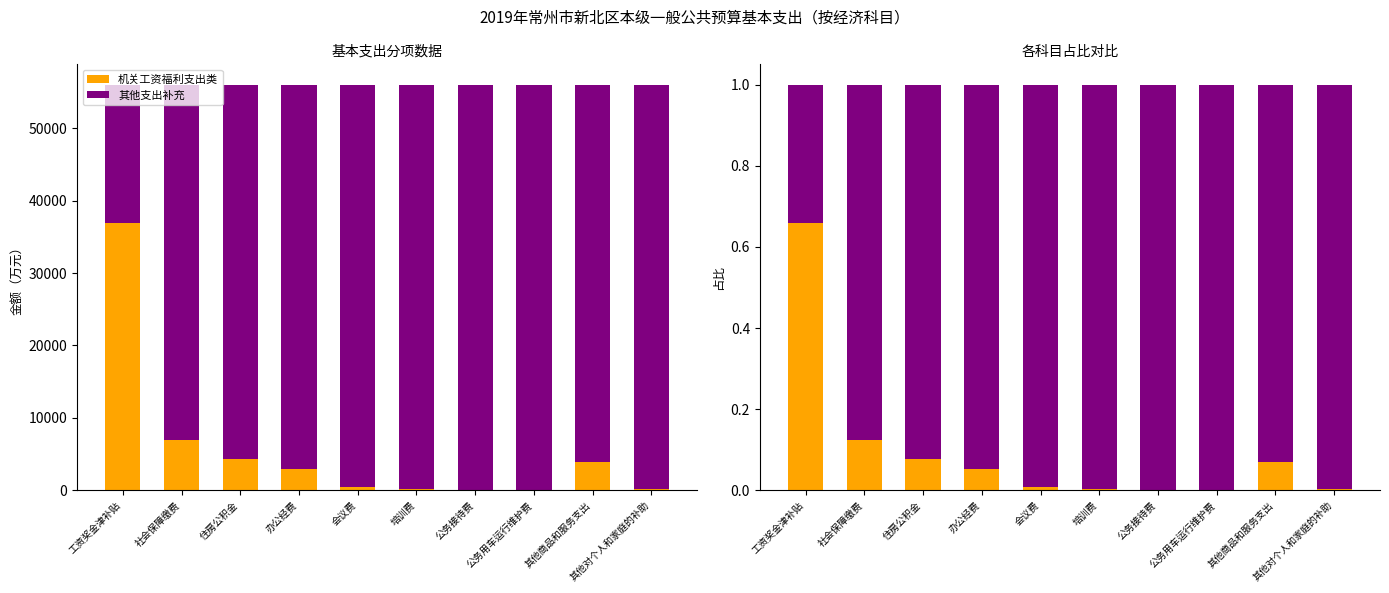

Is it true that 其他支出补充 equals 0.2 at 社会保障缴费?

False